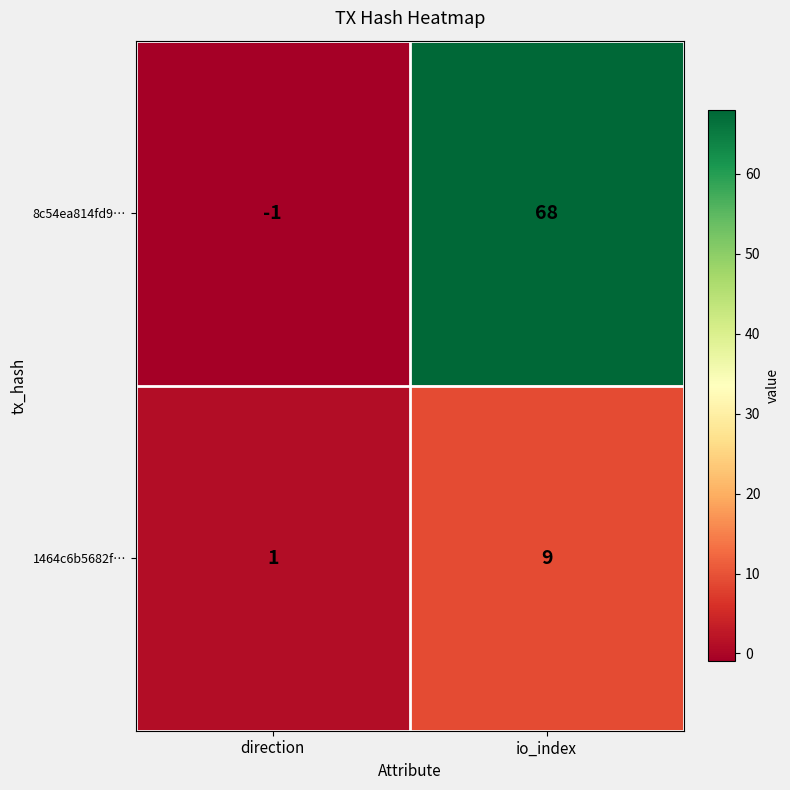

Reading left to right, what are all the values shown in this chart?

8c54ea814fd9…: -1	68
1464c6b5682f…: 1	9